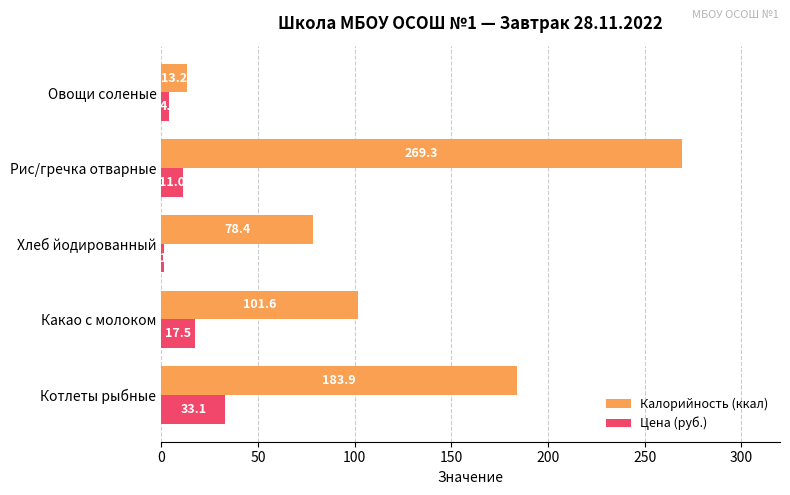

What is the total value across all series at Рис/гречка отварные?

280.3